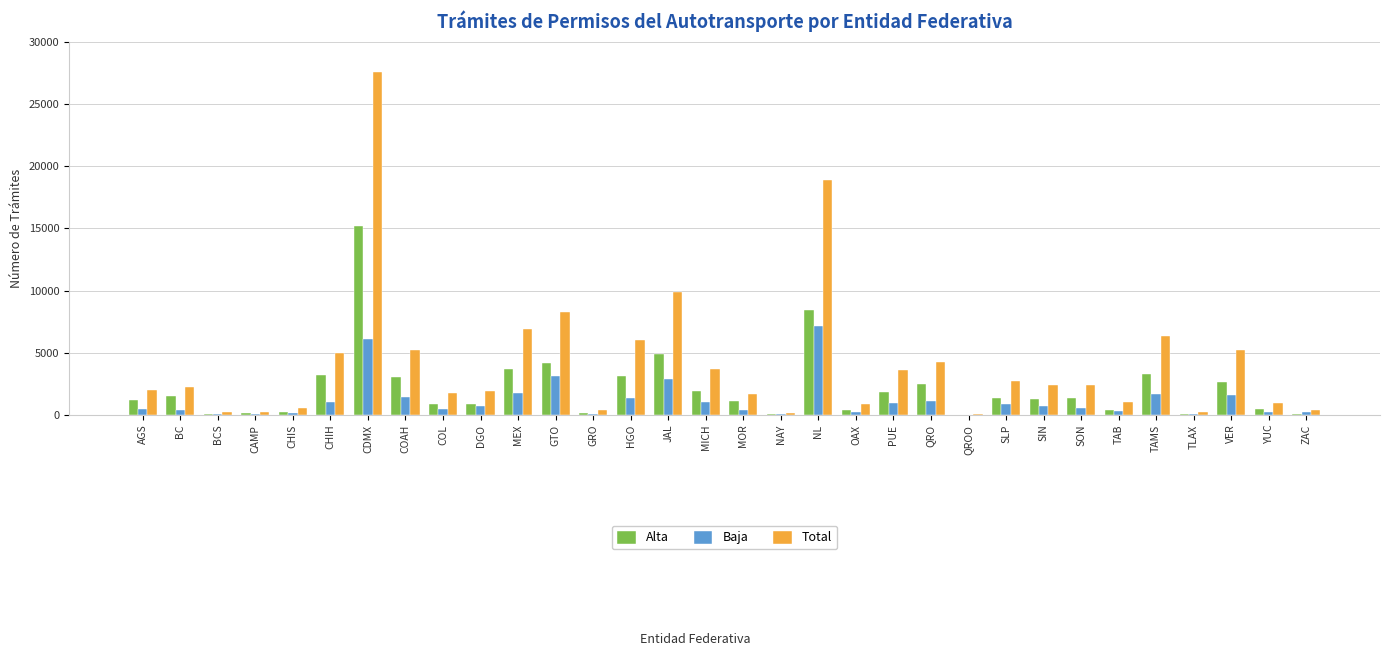

How many data points does each series have?

32